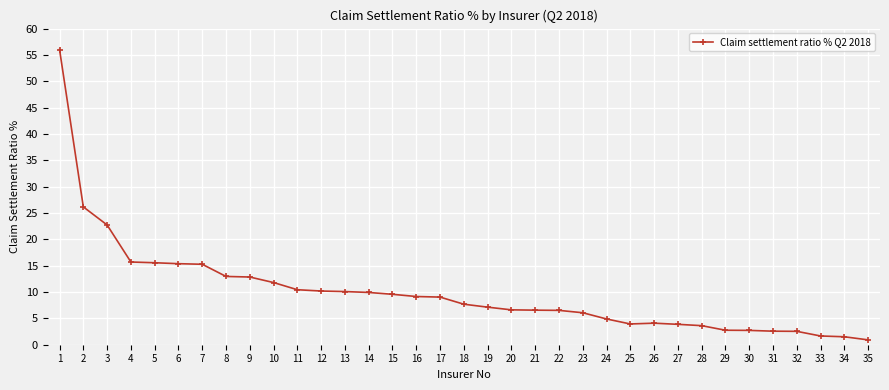

Which has a higher value, 8 or 27?

8